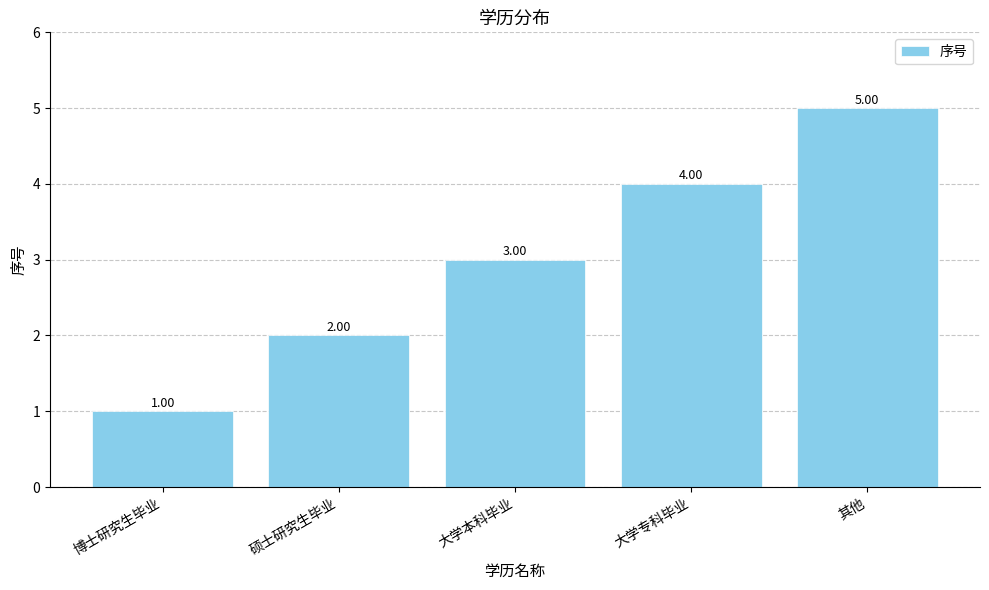

At which label is the value closest to 3?

大学本科毕业